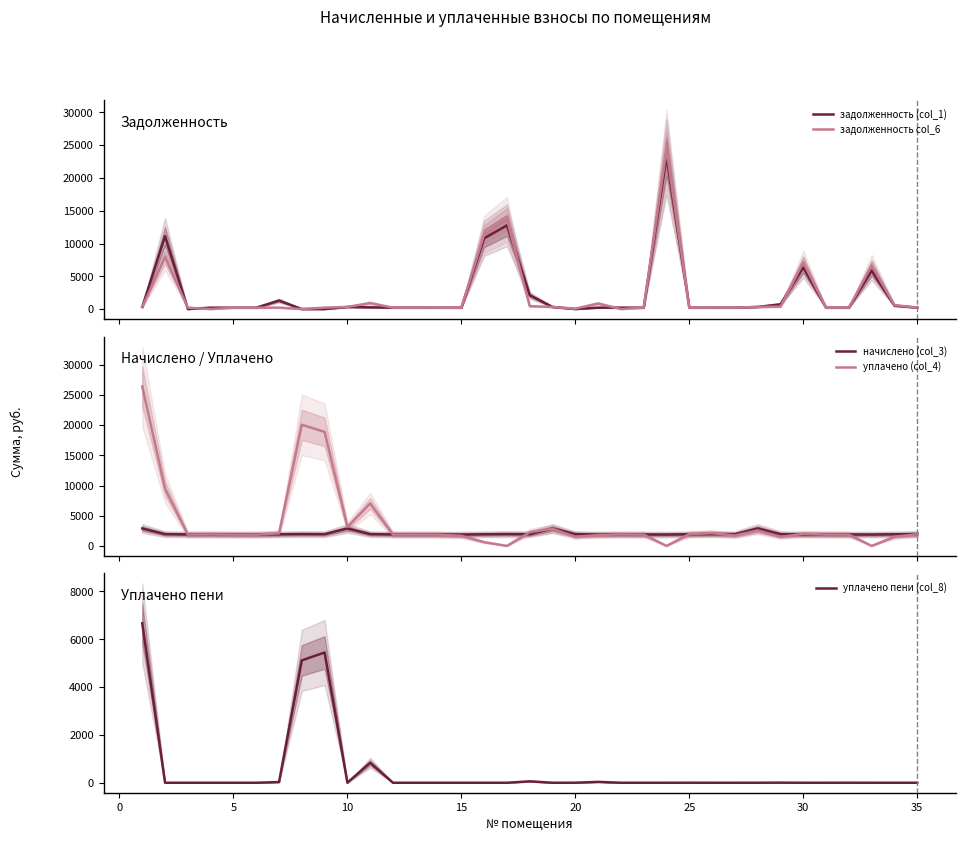

True or false: задолженность col_6 and уплачено пени (col_8) intersect in this chart.

True